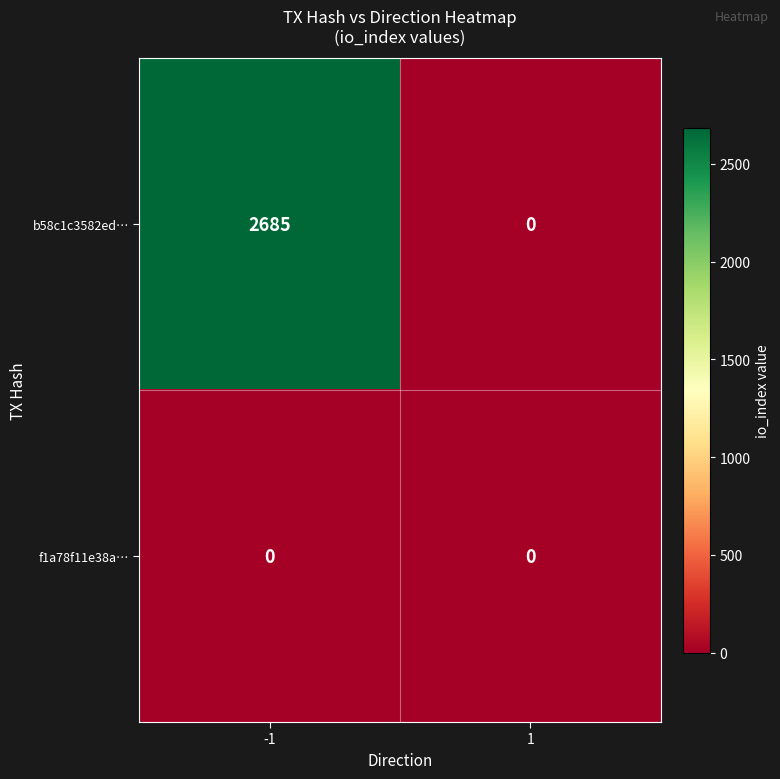

Reading left to right, transcribe all the data shown in this chart.

b58c1c3582ed…: -1=2685	1=0
f1a78f11e38a…: -1=0	1=0